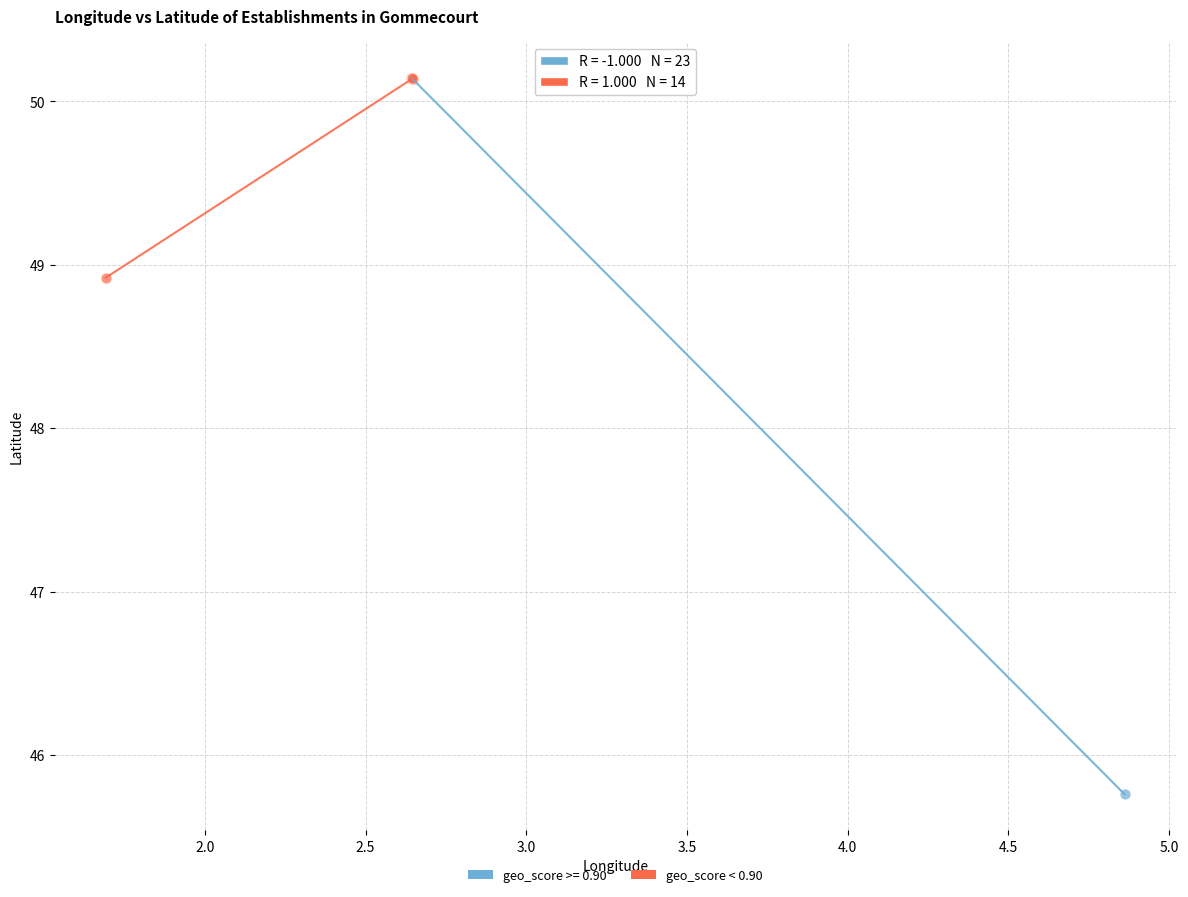

Which series has the largest Y range (max minus min)?

geo_score >= 0.90